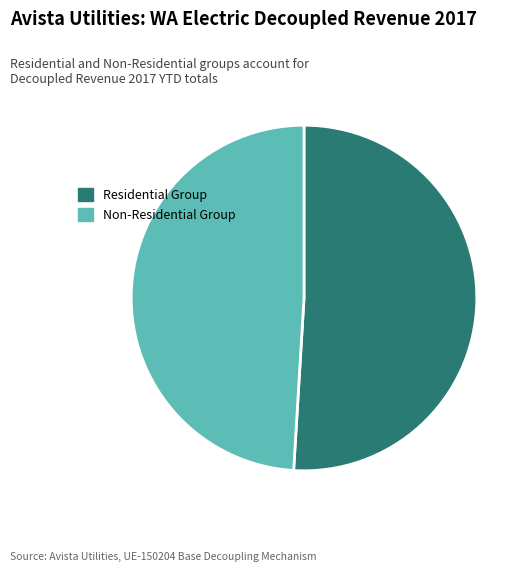

Approximately how many times larger is the value at Non-Residential Group compared to Residential Group?

1.0